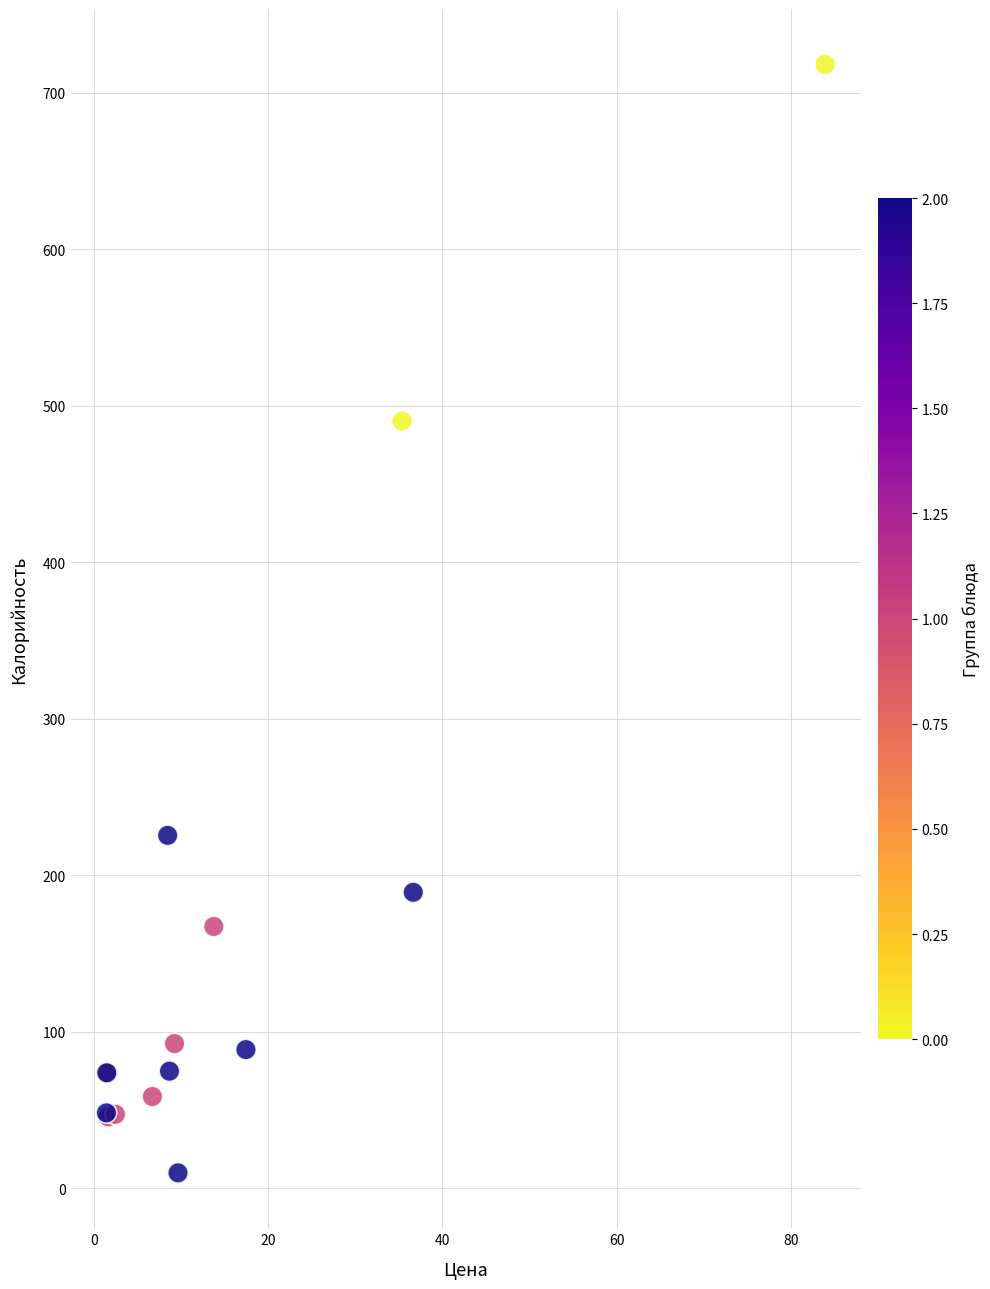

What Y value in the scatter plot is closest to 363?

490.2